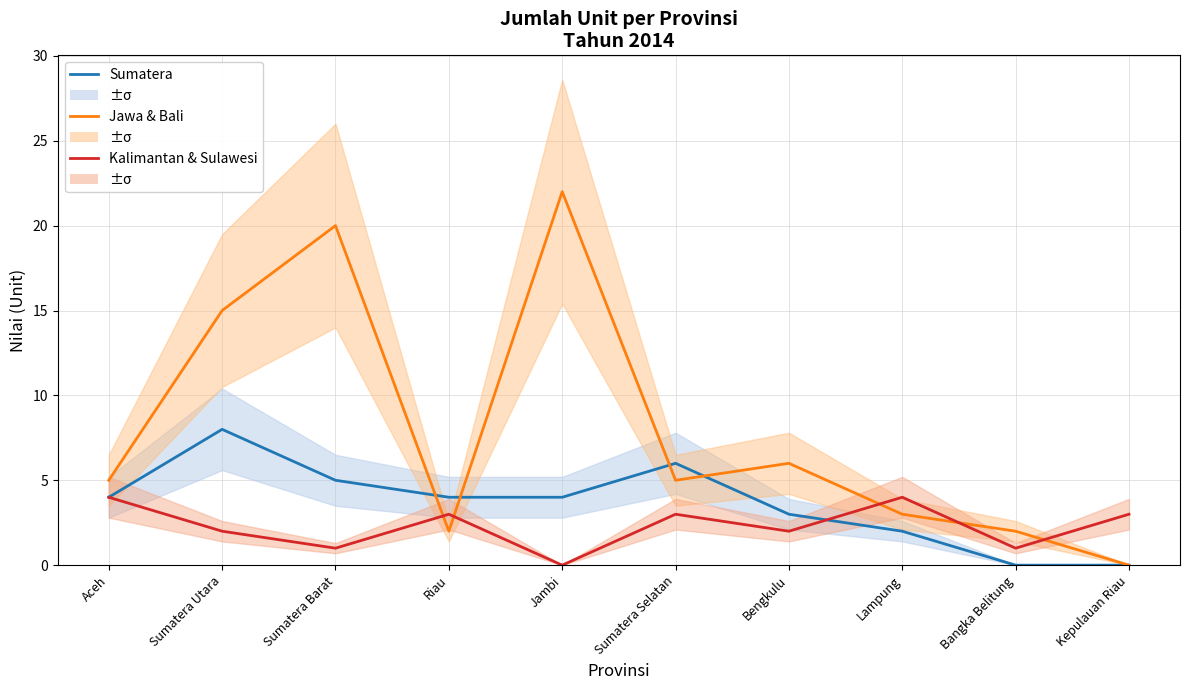

The Kalimantan & Sulawesi series shows 4 at Riau. True or false?

False